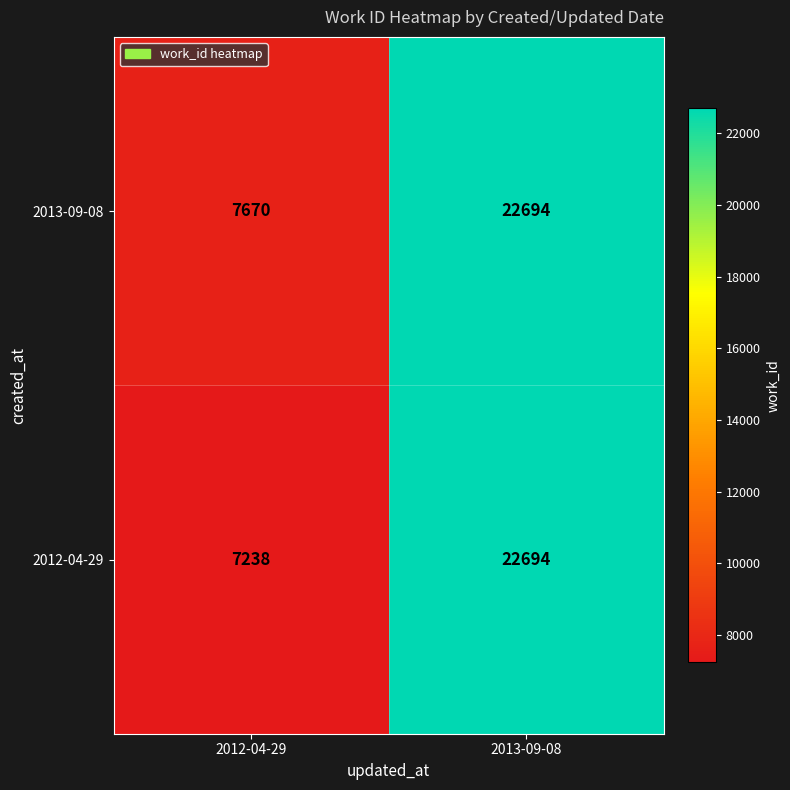

Rank the series by their average value, from lowest to highest.

2012-04-29, 2013-09-08